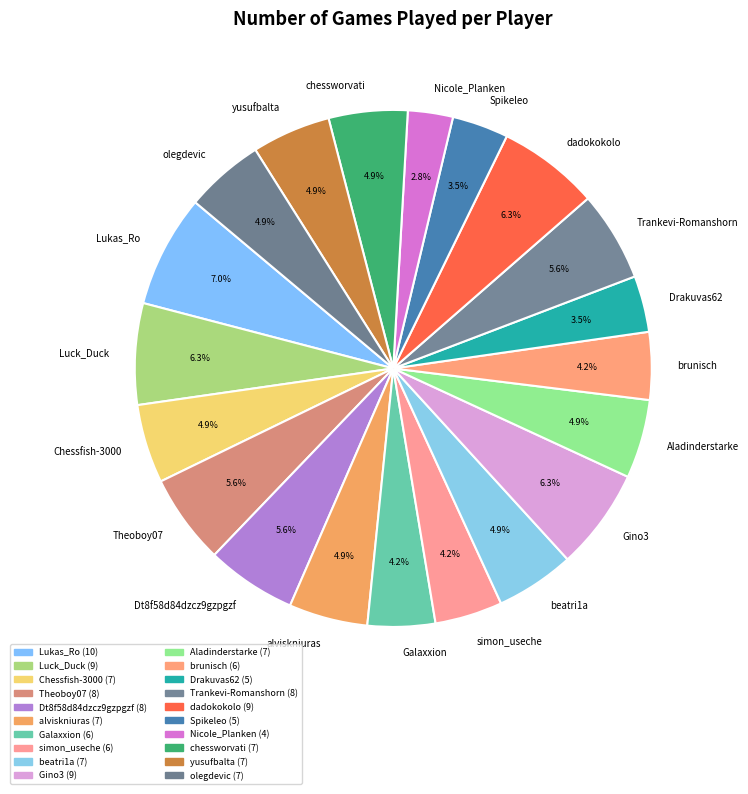

Which slice is the smallest?

Nicole_Planken